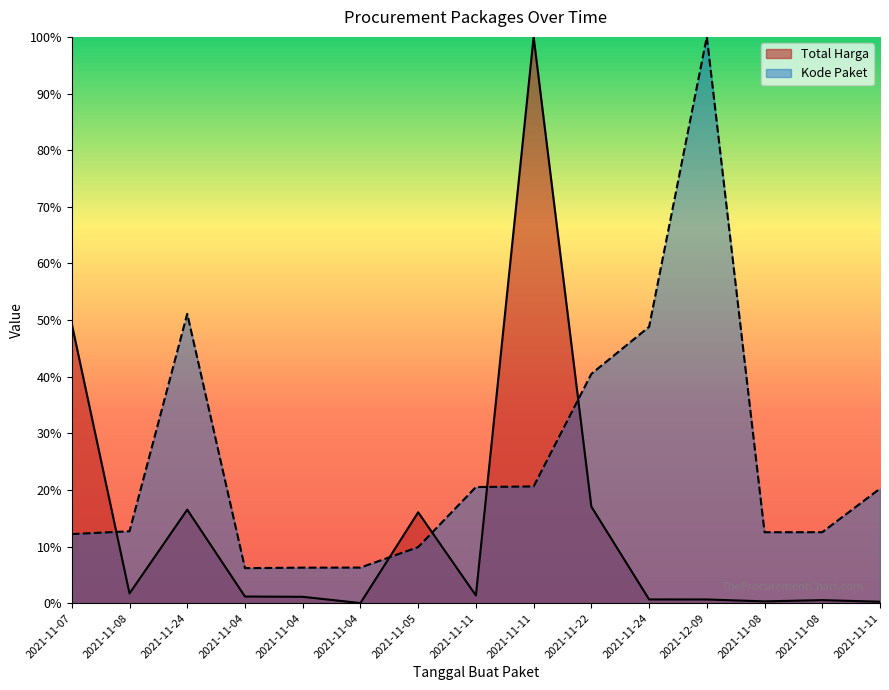

Where is the first local maximum for Kode Paket?

2021-11-24